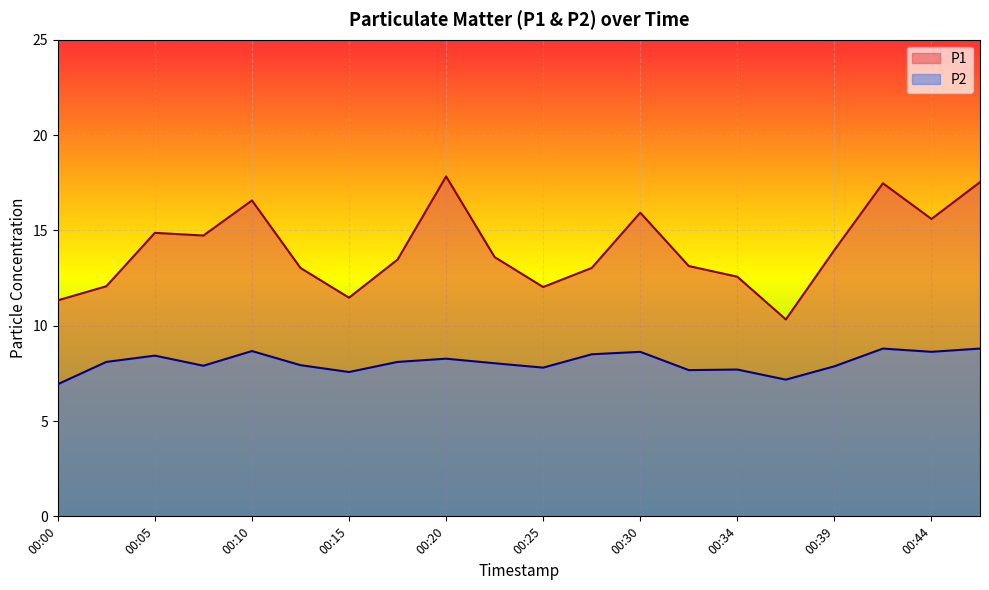

Reading left to right, what are all the values shown in this chart?

P1: 00:00=11.3	00:03=12.1	00:05=14.9	00:08=14.7	00:10=16.6	00:13=13.0	00:15=11.5	00:17=13.5	00:20=17.8	00:22=13.6	00:25=12.0	00:27=13.0	00:30=15.9	00:32=13.1	00:34=12.6	00:37=10.3	00:39=14.0	00:42=17.5	00:44=15.6	00:47=17.5
P2: 00:00=6.9	00:03=8.1	00:05=8.4	00:08=7.9	00:10=8.7	00:13=7.9	00:15=7.6	00:17=8.1	00:20=8.3	00:22=8.0	00:25=7.8	00:27=8.5	00:30=8.6	00:32=7.7	00:34=7.7	00:37=7.2	00:39=7.9	00:42=8.8	00:44=8.6	00:47=8.8